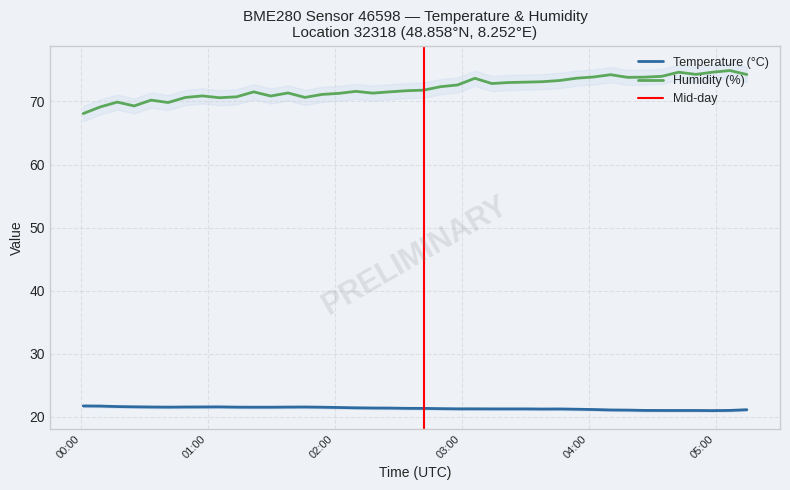

True or false: Temperature (°C) and Humidity (%) cross at least once.

False